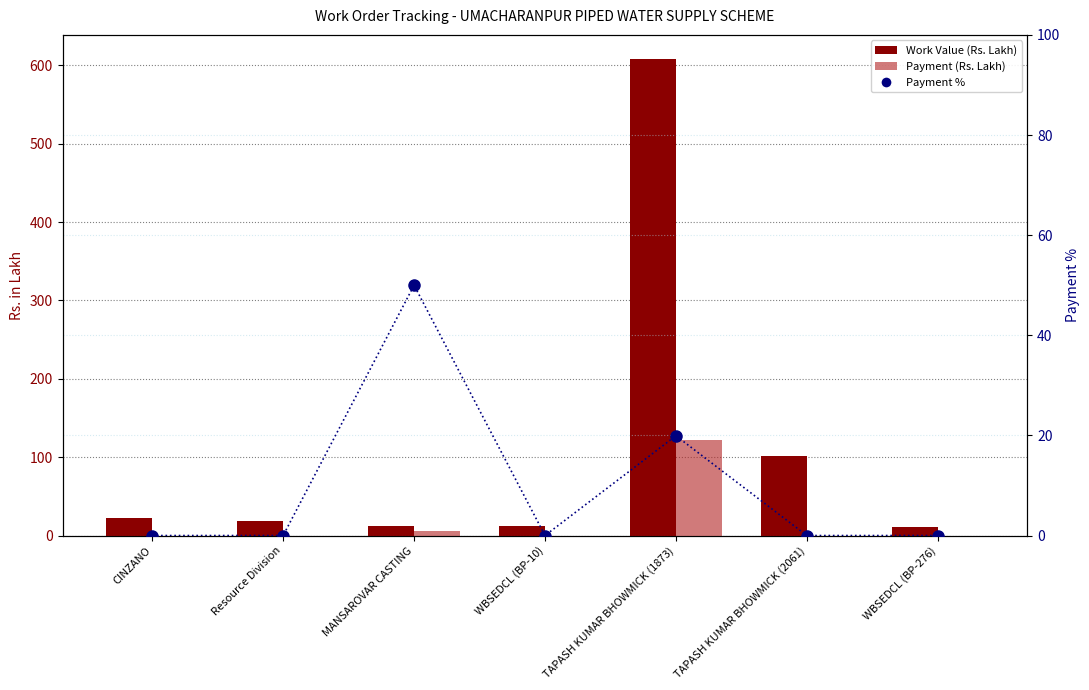

The Payment (Rs. Lakh) series shows 0.0 at WBSEDCL (BP-10). True or false?

True